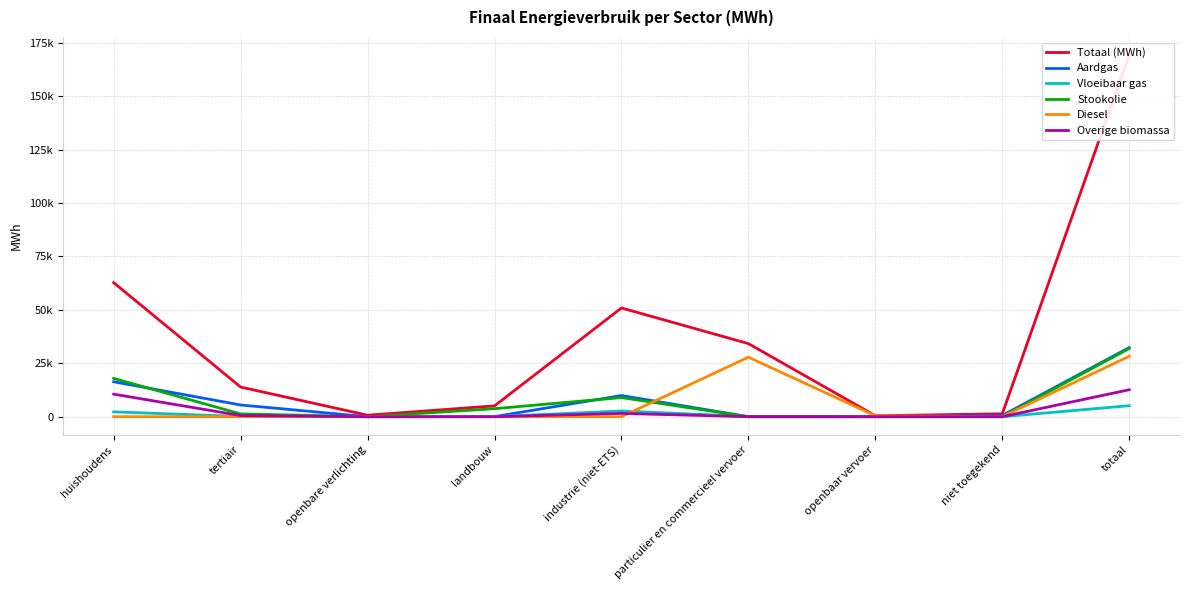

The Totaal (MWh) series shows 5063.9 at landbouw. True or false?

True